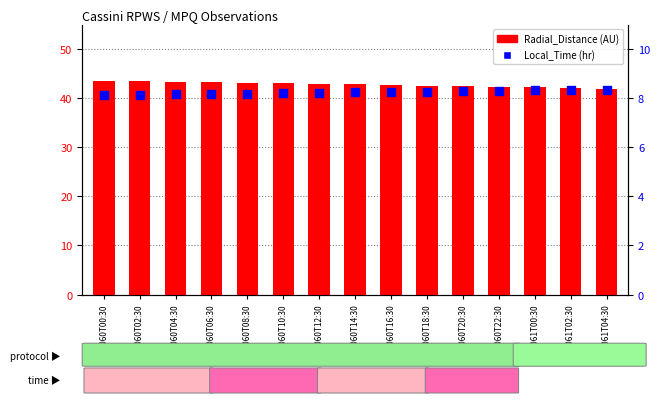

Which series reaches the minimum Y coordinate?

Local_Time